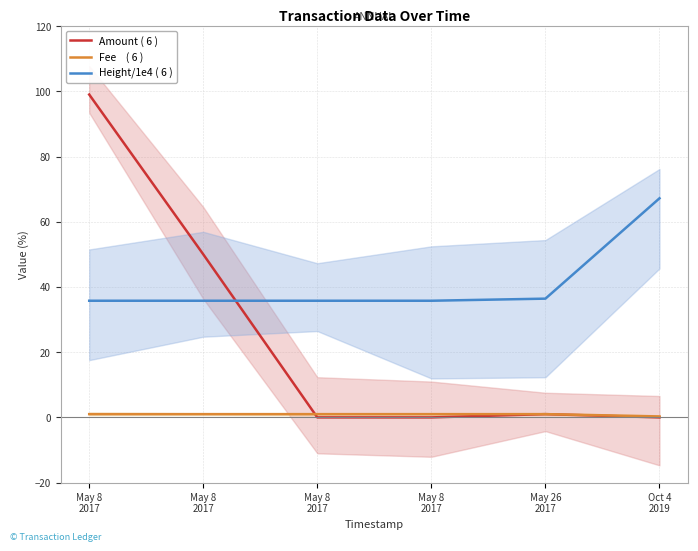

Which series has the largest total across all categories?

Height/1e4 ( 6 )